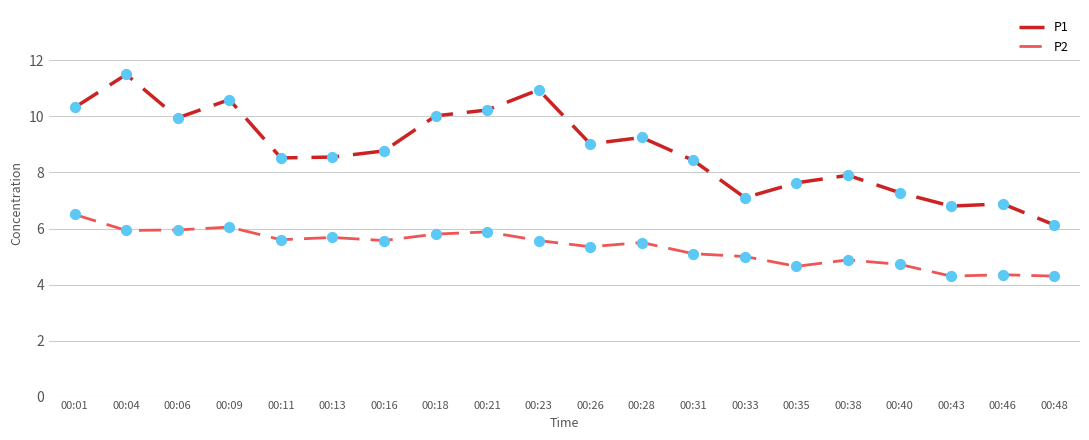

Is the value of P1 at 00:26 greater than the value of P2 at 00:48?

Yes